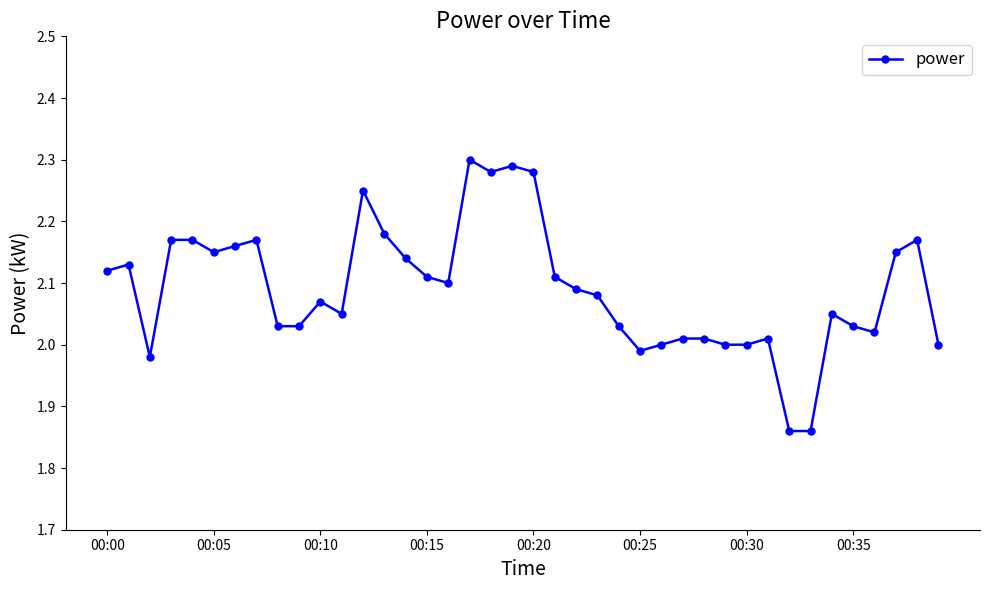

True or false: the data has more than 0 interior local peaks.

True